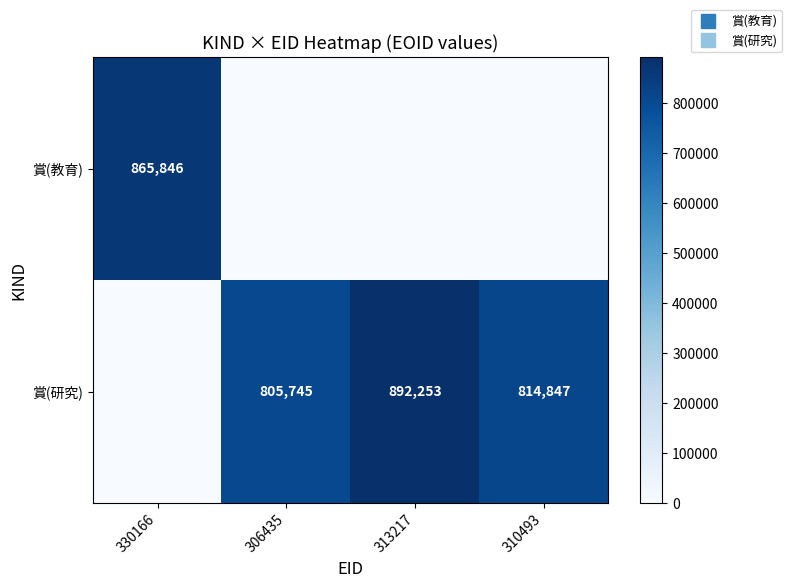

Which series has the largest total across all categories?

賞(研究)